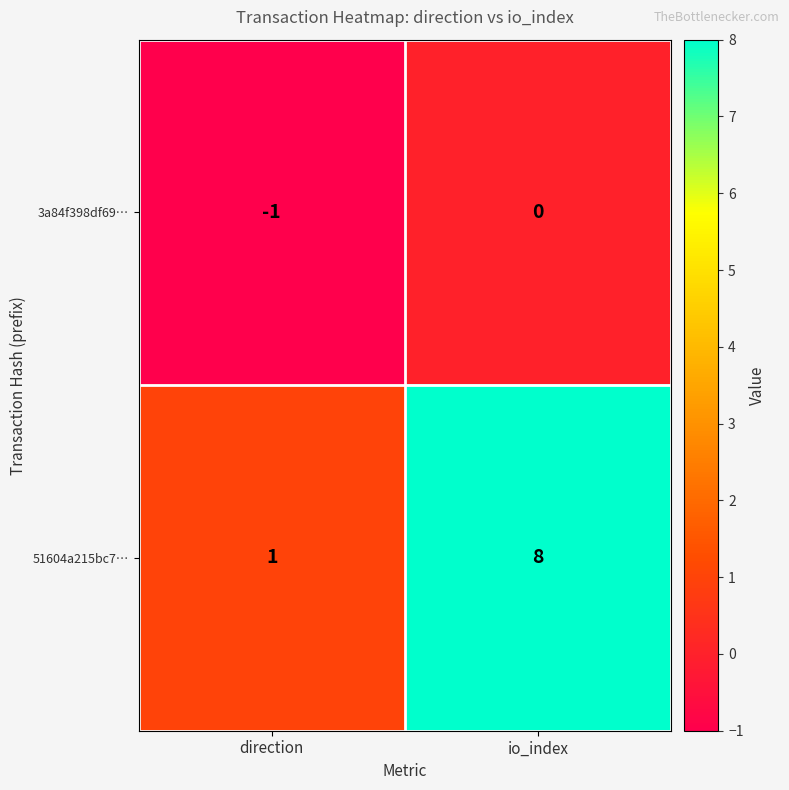

What is the sum of all 51604a215bc7… values?

9